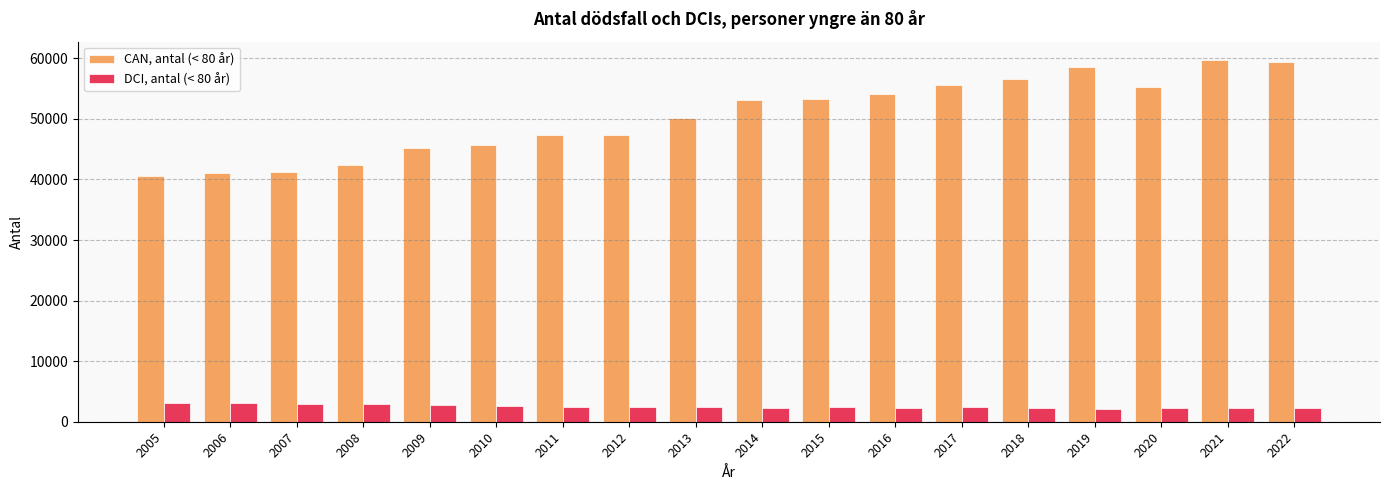

Is the value of DCI, antal (< 80 år) at 2022 greater than the value of CAN, antal (< 80 år) at 2011?

No